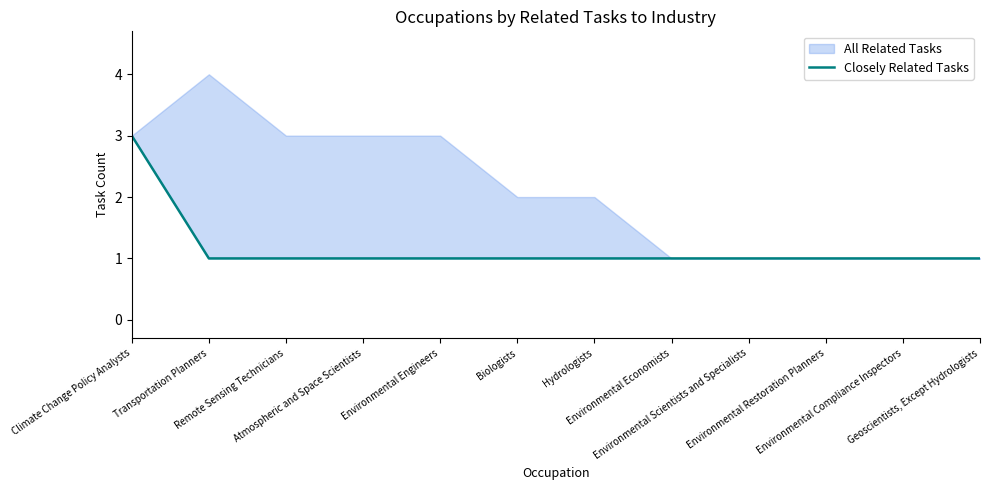

What is the minimum value shown in the chart?

1